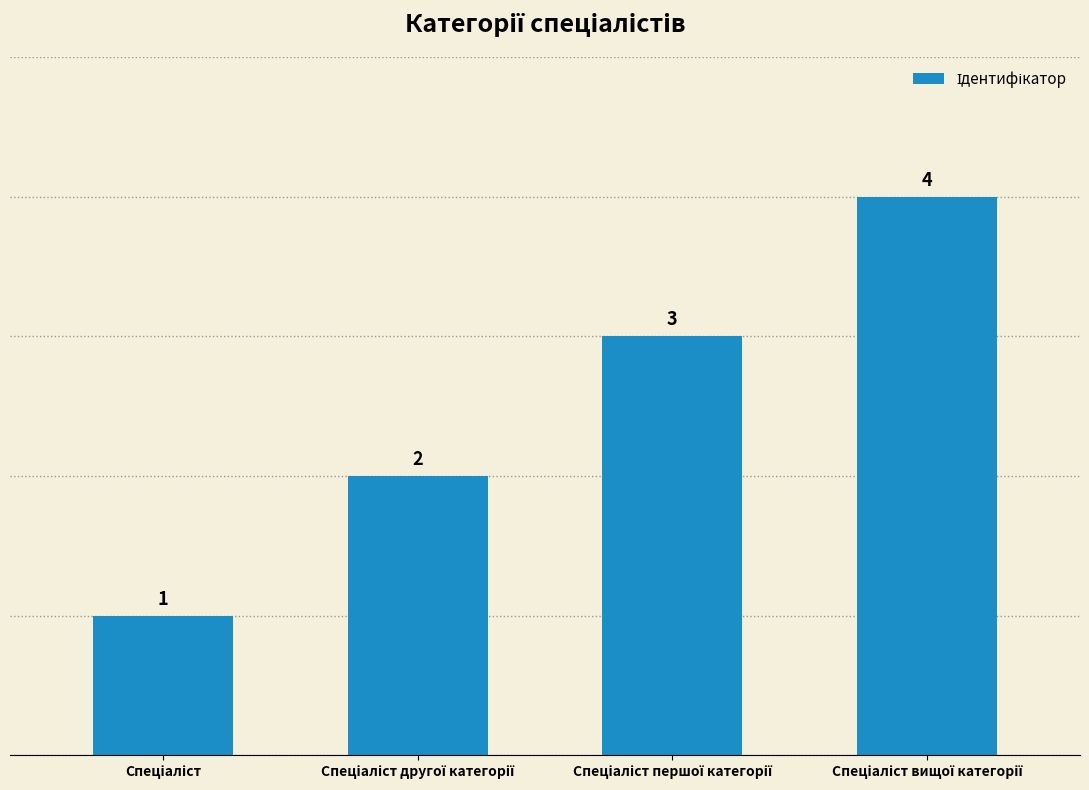

How many values are between 2 and 4?

3